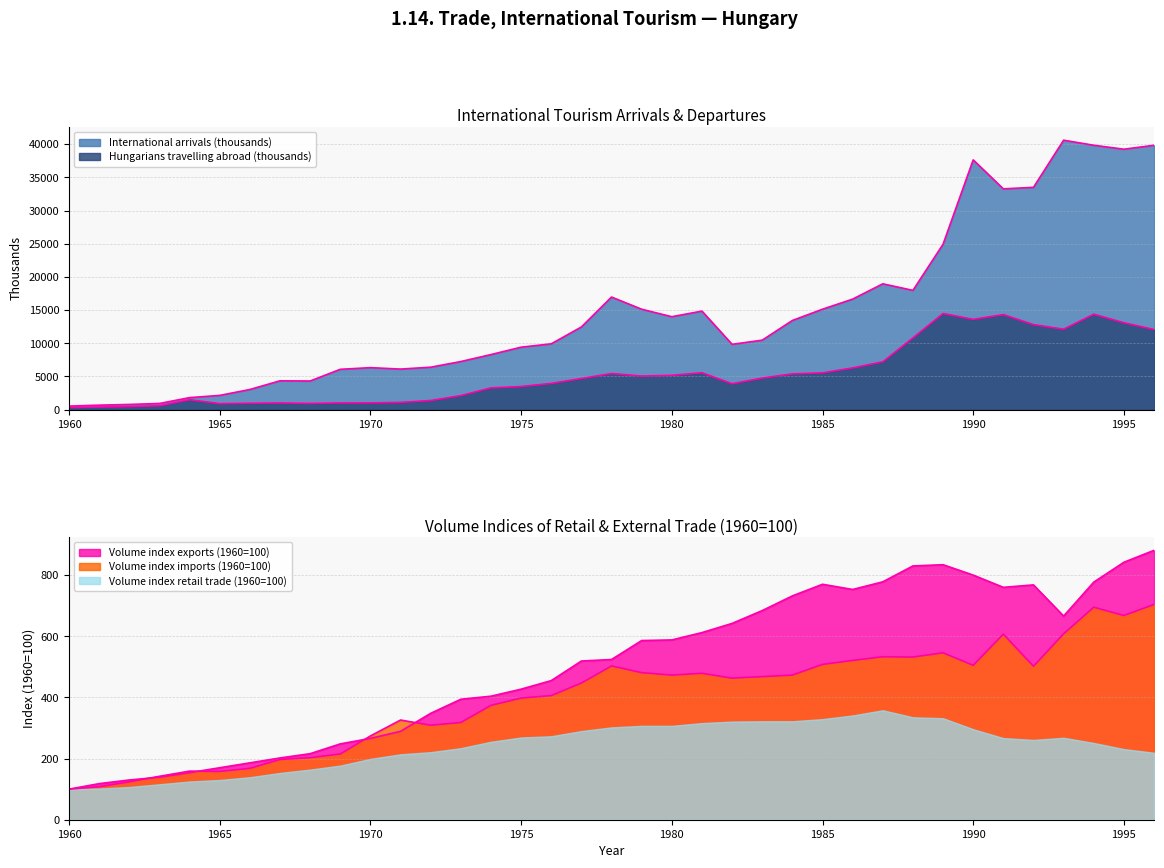

How many interior local valleys does the Hungarians travelling abroad (thousands) series have?

6